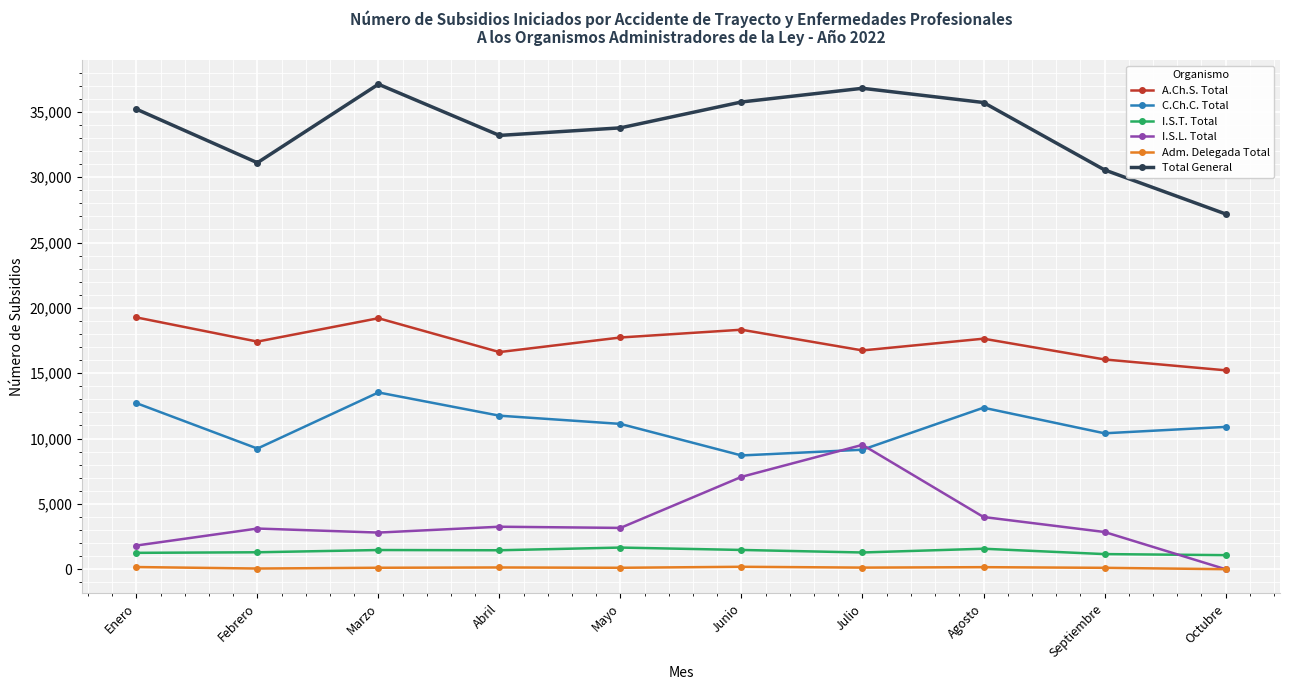

Where is the first local minimum for A.Ch.S. Total?

Febrero